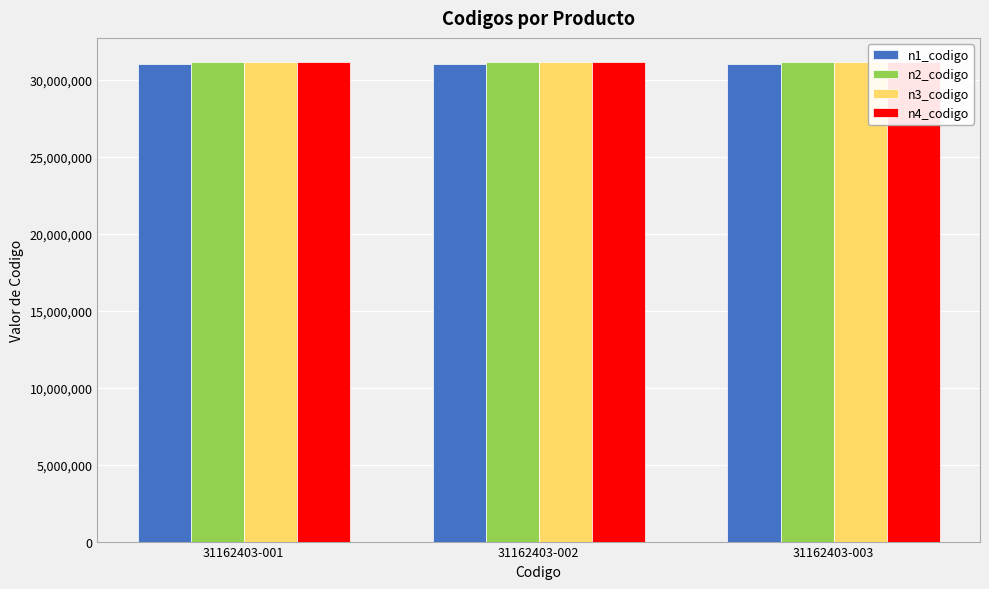

Rank the series at 31162403-003 from lowest to highest value.

n1_codigo, n2_codigo, n3_codigo, n4_codigo